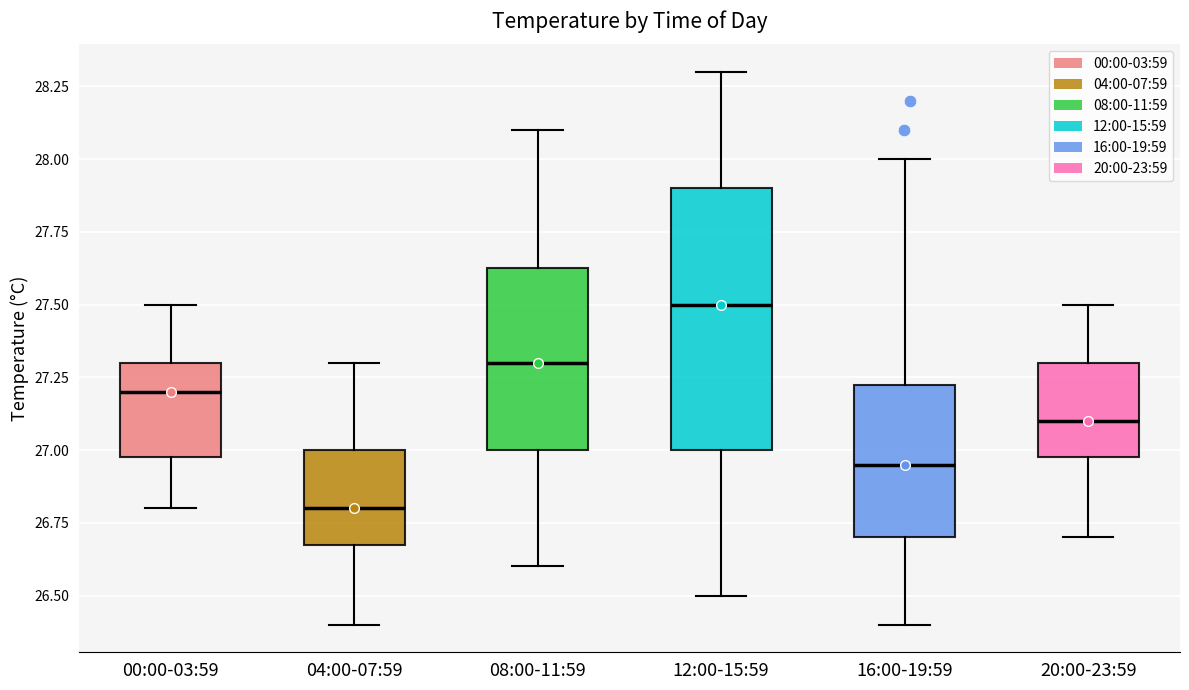

Reading left to right, read every box against the y-axis: the position of its median line, the range the box covers, and the ends of its whiskers. The values are not printed on the chart, so give them approximately, as read against the axis.

00:00-03:59: median 27.20, box 27.00 to 27.30, whiskers 26.80 to 27.50
04:00-07:59: median 26.80, box 26.70 to 27.00, whiskers 26.40 to 27.30
08:00-11:59: median 27.30, box 27.00 to 27.65, whiskers 26.60 to 28.10
12:00-15:59: median 27.50, box 27.00 to 27.90, whiskers 26.50 to 28.30
16:00-19:59: median 26.95, box 26.70 to 27.25, whiskers 26.40 to 28.00
20:00-23:59: median 27.10, box 27.00 to 27.30, whiskers 26.70 to 27.50